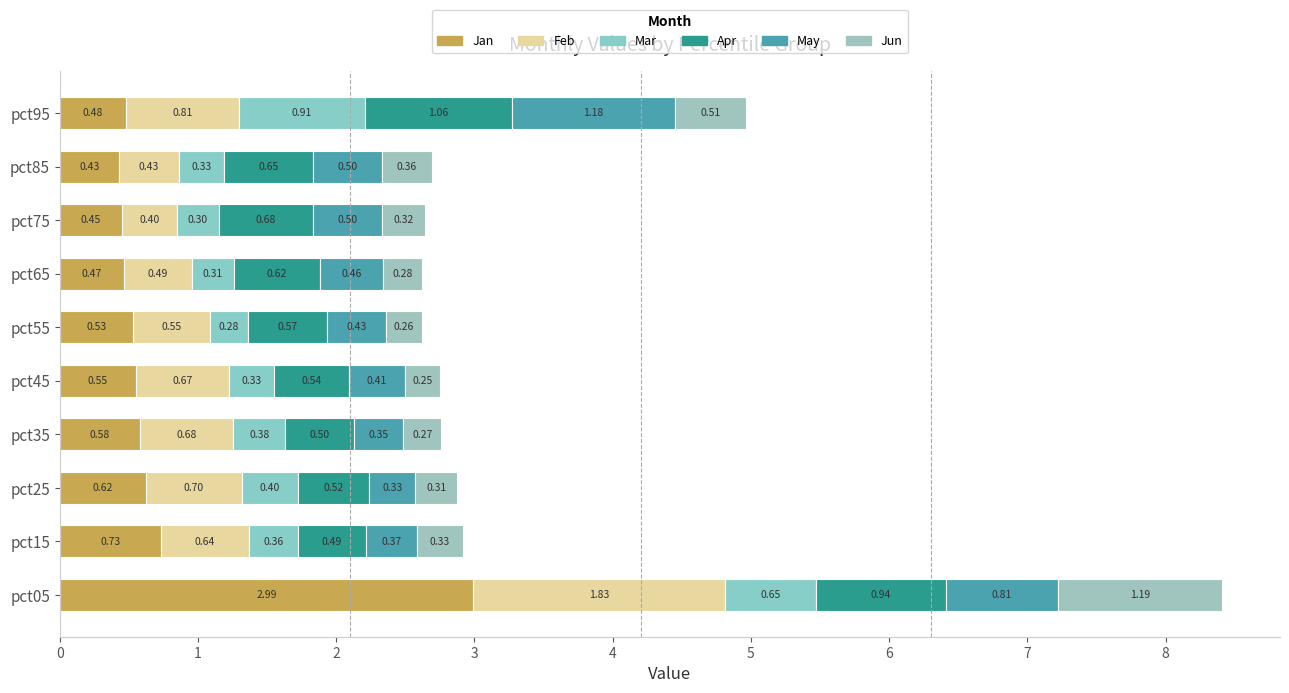

How many categories are shown in the chart?

10